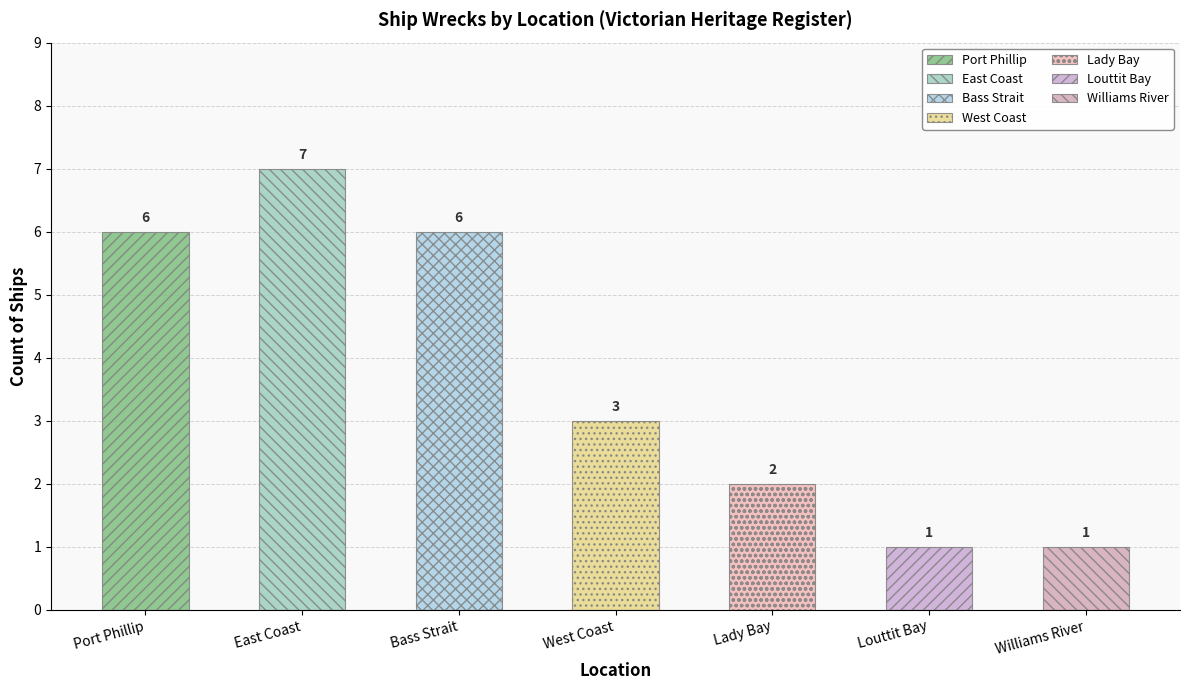

Are the bars horizontal?

No